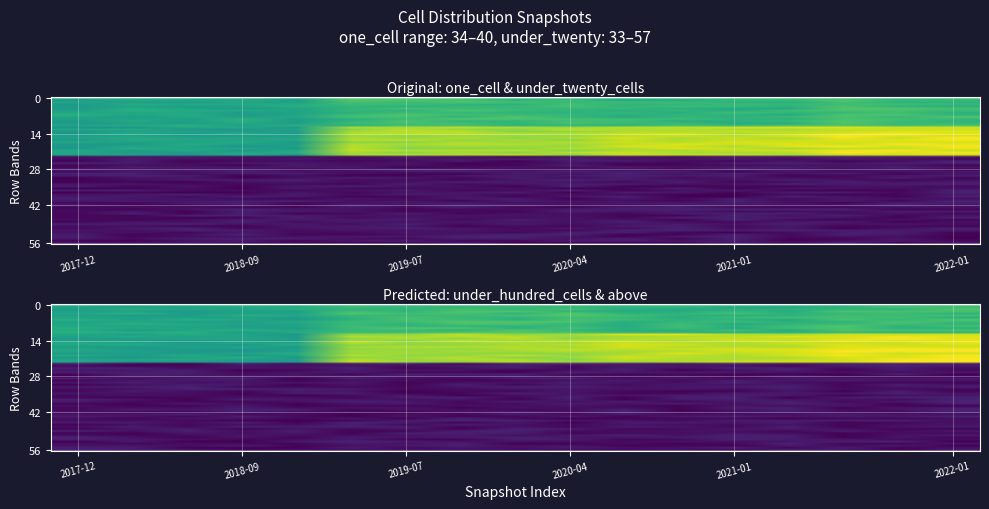

The one_cell series shows 17 at 2019-10-09. True or false?

False